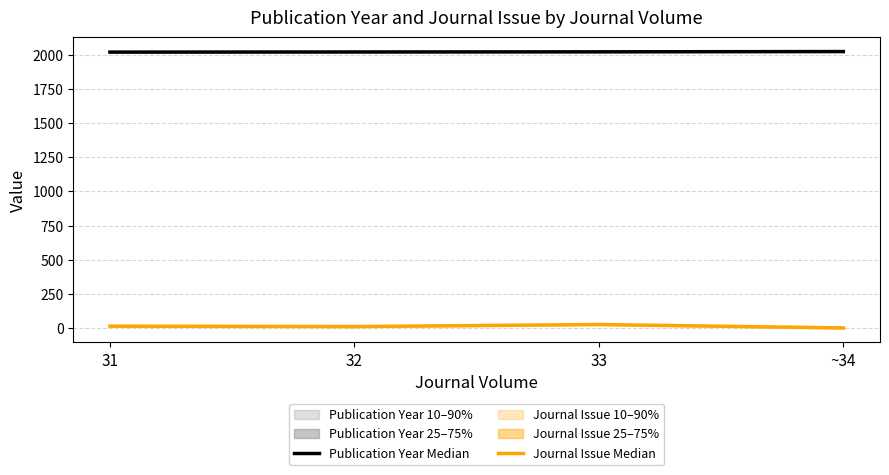

At how many categories does at least one series exceed 1594?

4